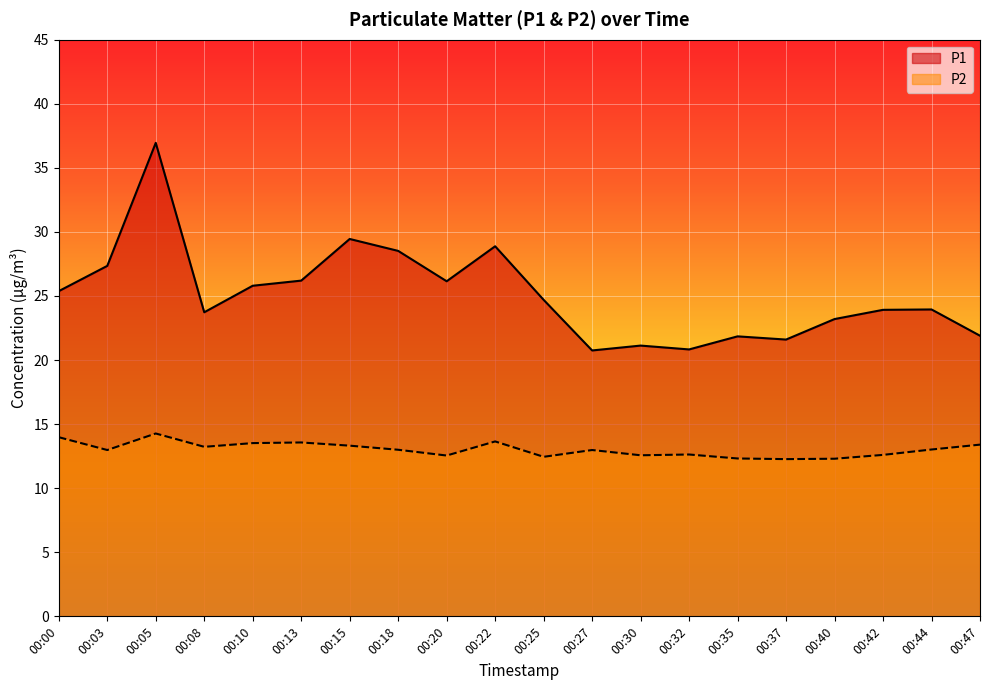

How many series are shown in this chart?

2